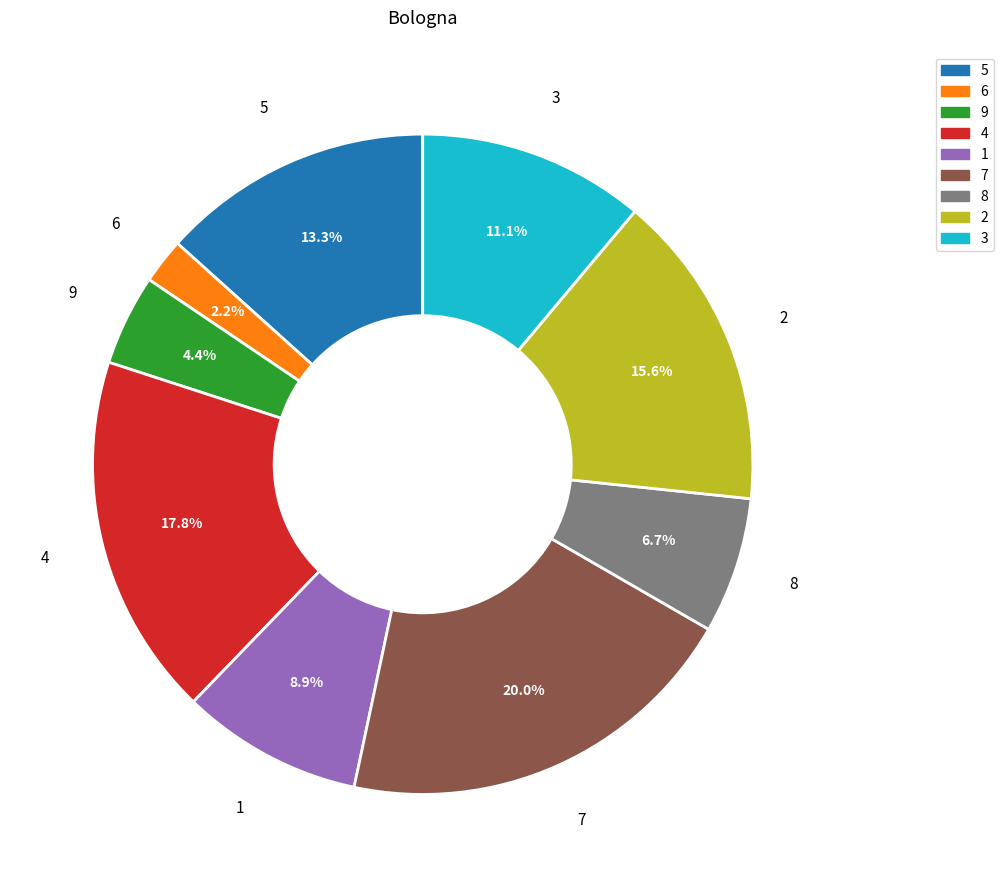

What percentage is the 1 slice, to the nearest percent?

9%